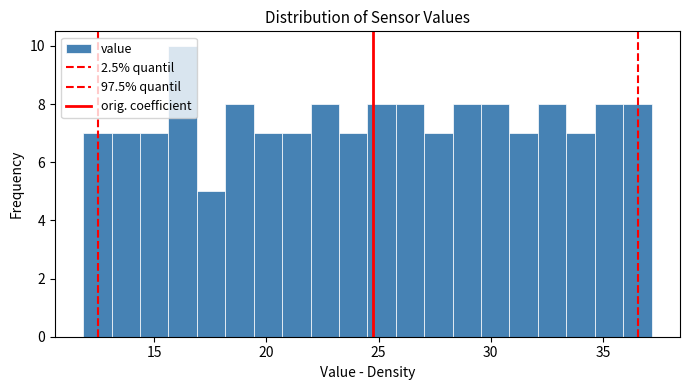

Around what value on the x-axis is the tallest bar? Give the approximate position of its centre, as read against the axis.

16.5